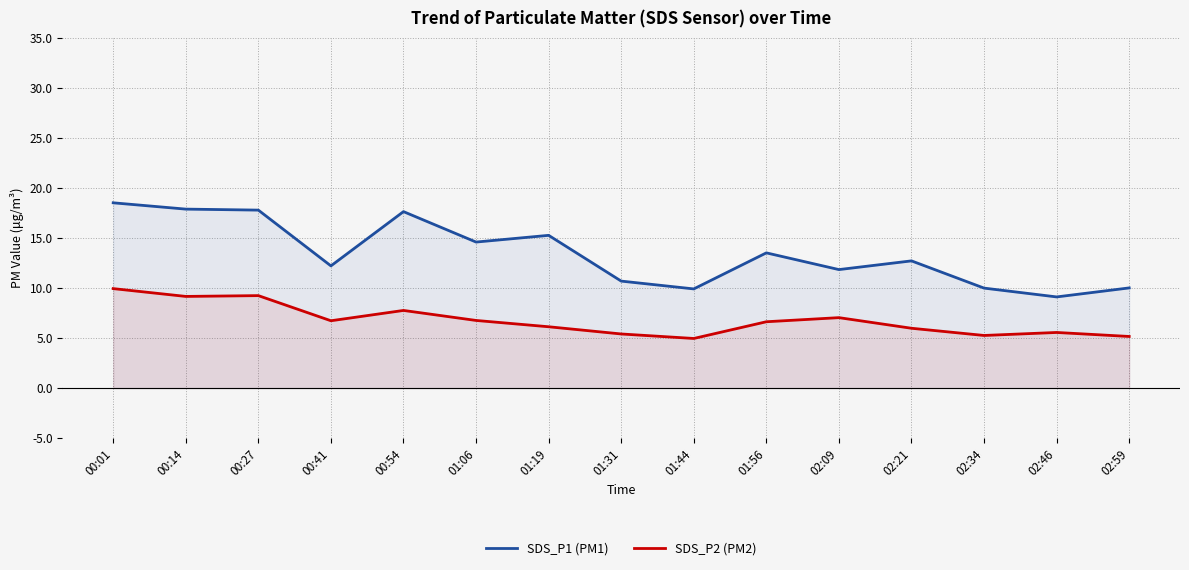

How many lines are shown in the chart?

2